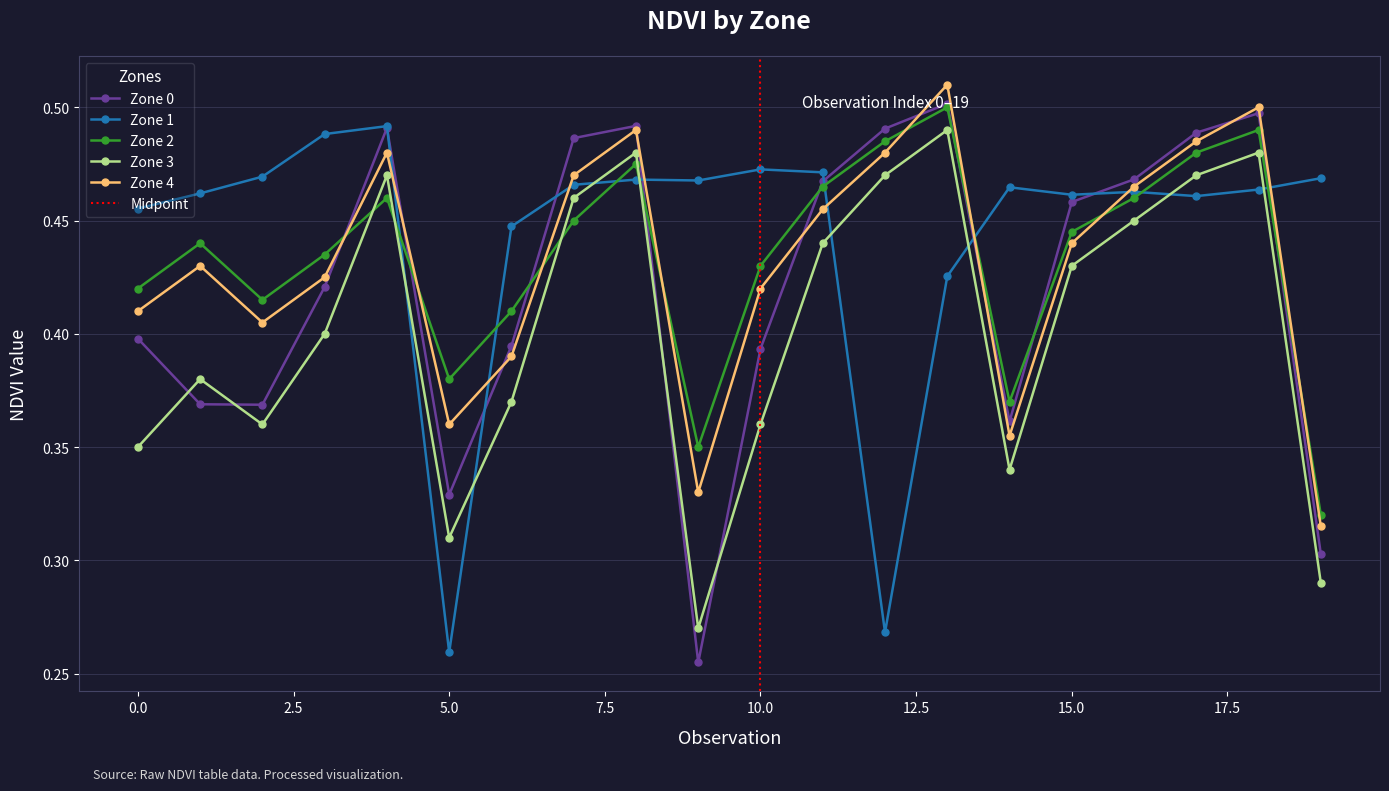

Count the number of data series in this chart.

5